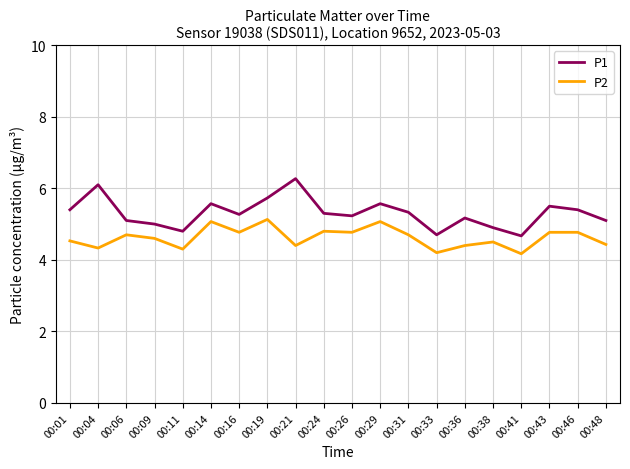

What is the total value across all series at 00:31?

10.0